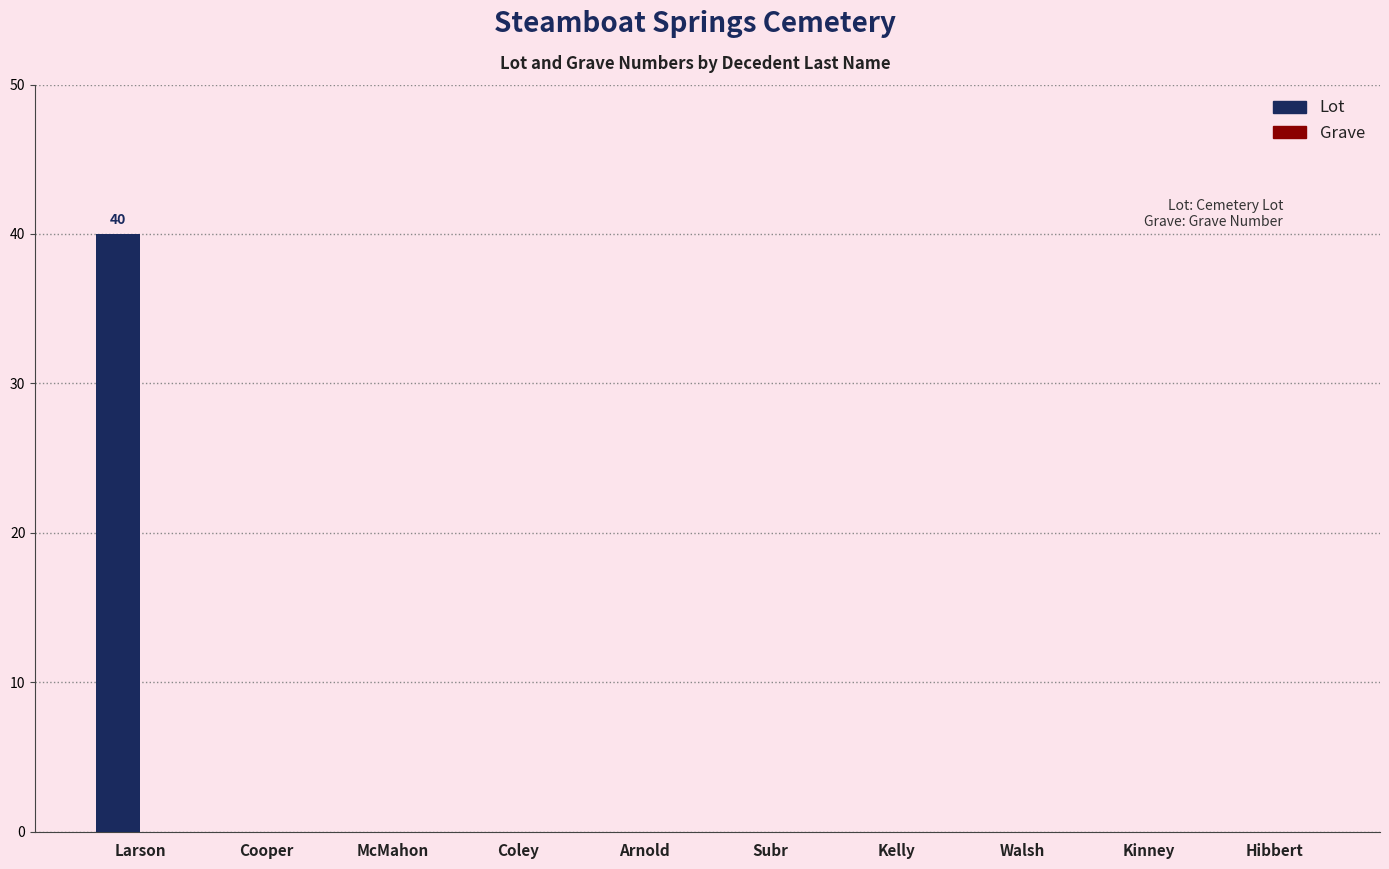

What is the sum of all values?

40